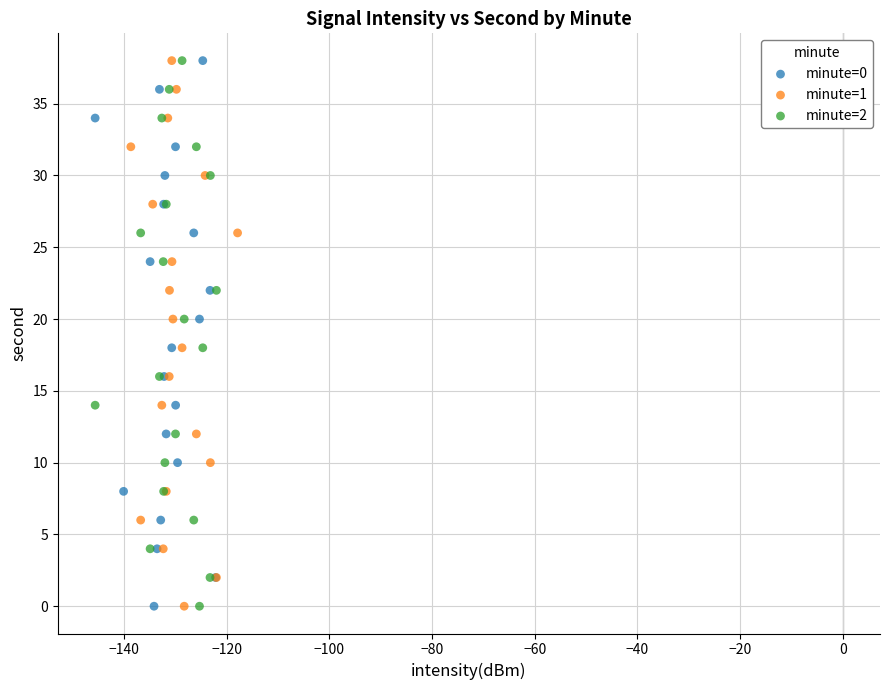

What are all the series names shown in the legend?

minute=0, minute=1, minute=2